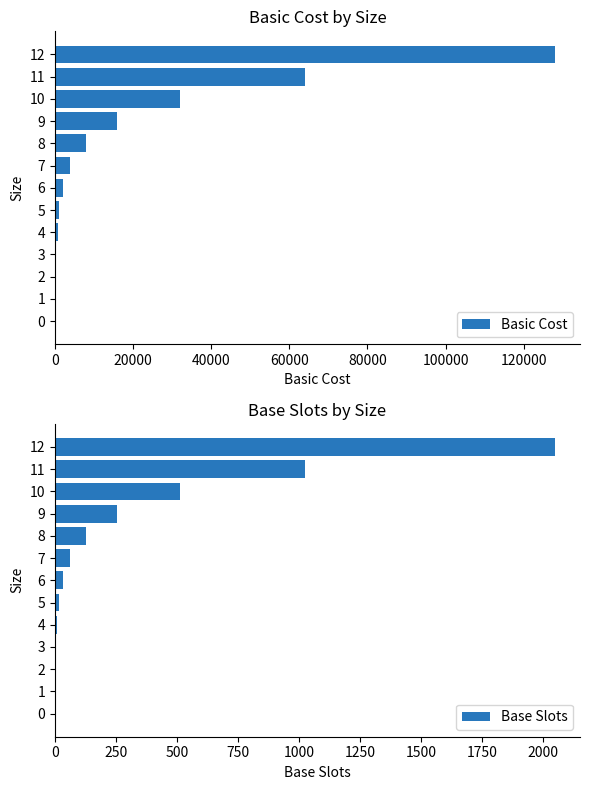

The value of Basic Cost at 8 is 8000. True or false?

True